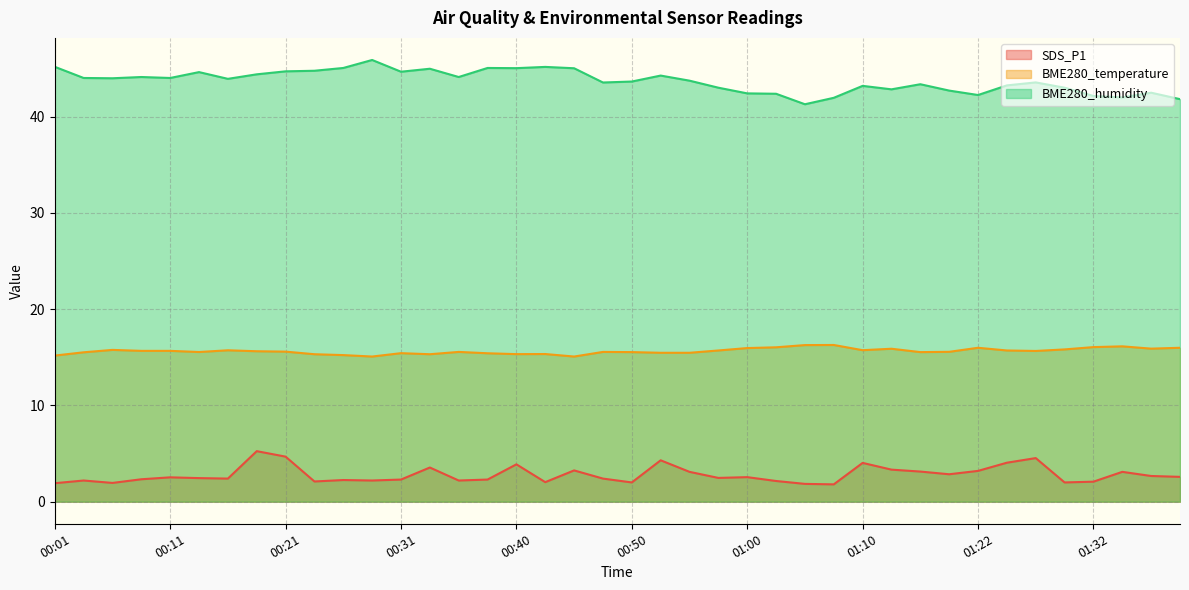

What is the difference between the second highest and second lowest values in the SDS_P1 series?

2.8